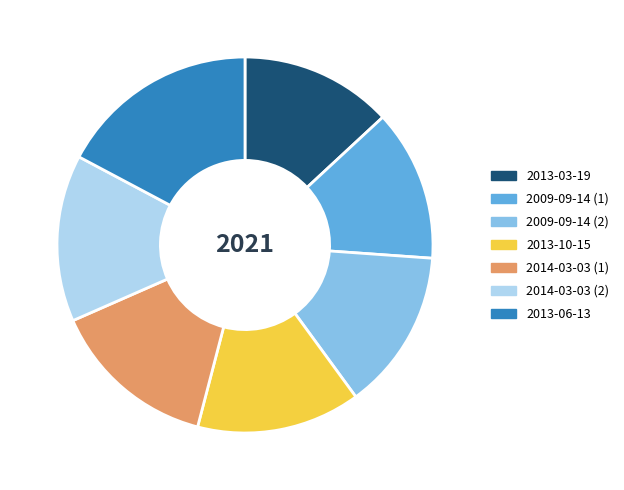

Is the sum of 2013-03-19 and 2014-03-03 (1) greater than half?

No